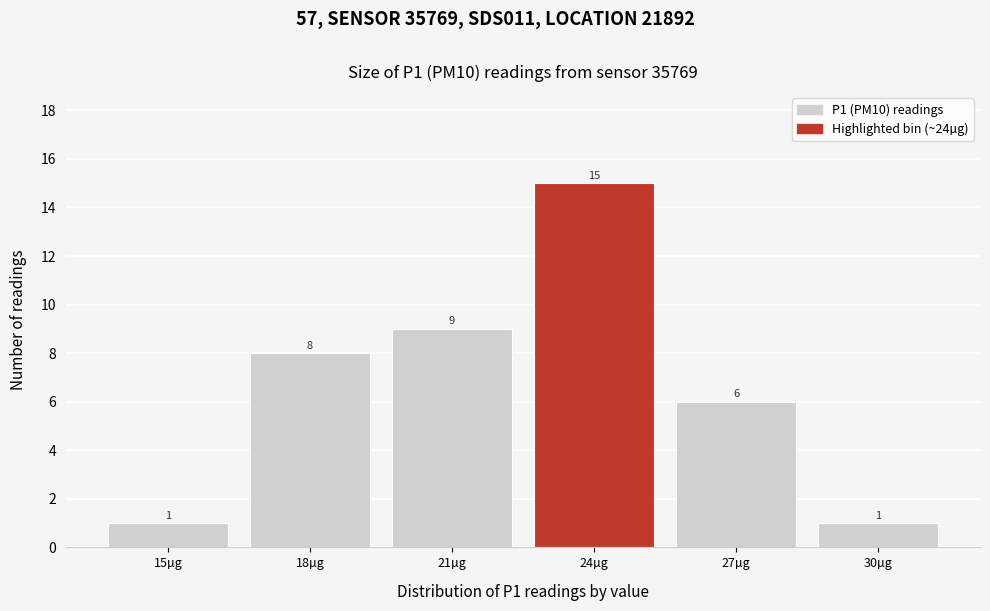

Reading left to right, what are all the values shown in this chart?

15µg=1	18µg=8	21µg=9	24µg=15	27µg=6	30µg=1